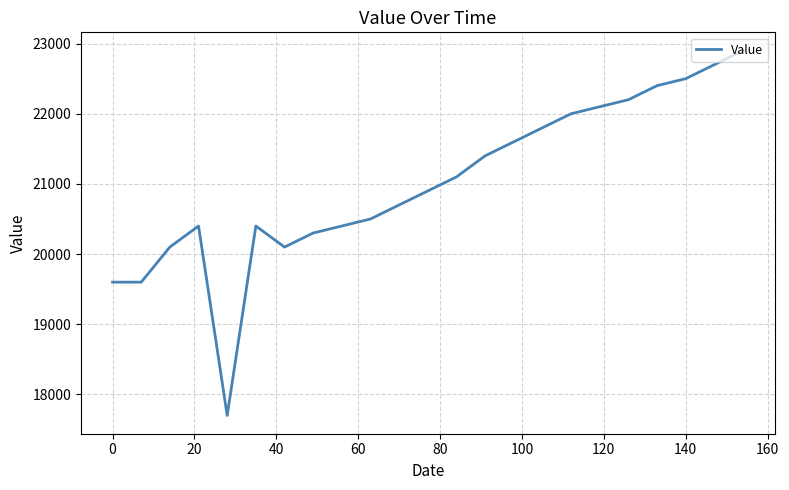

What is the difference between the maximum and minimum values?

5200